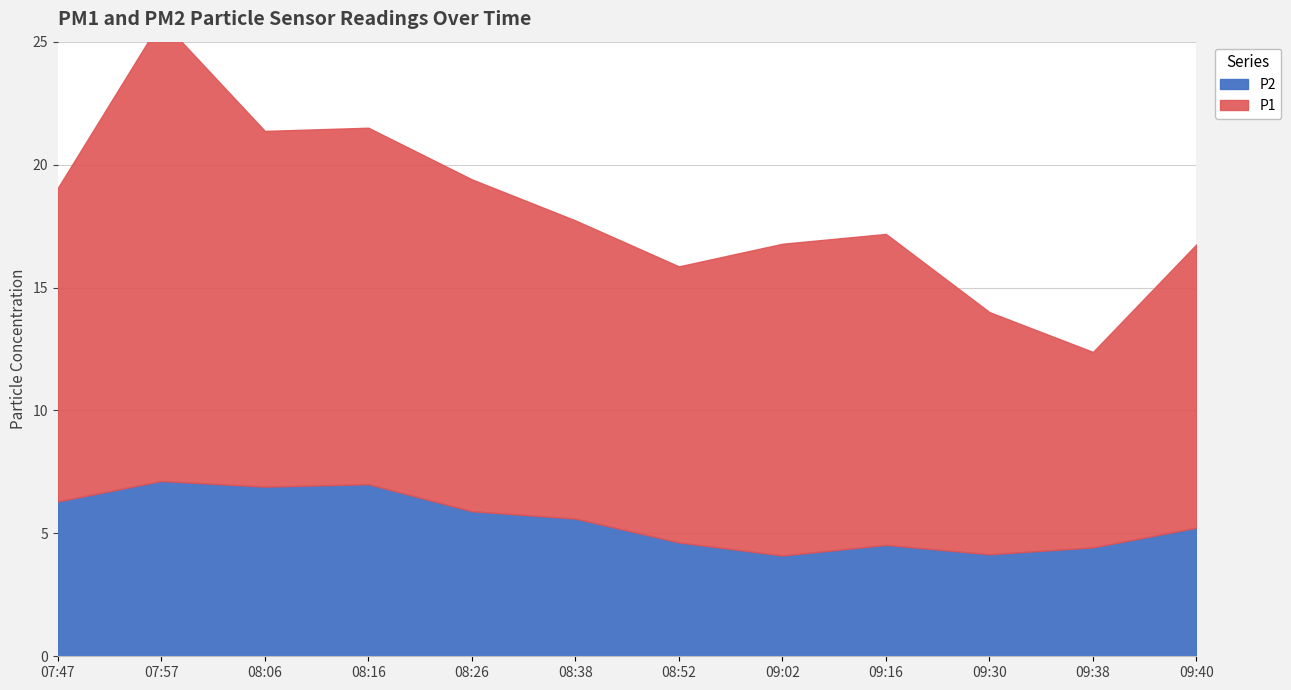

Is it true that P1 equals 12.7 at 09:02?

True